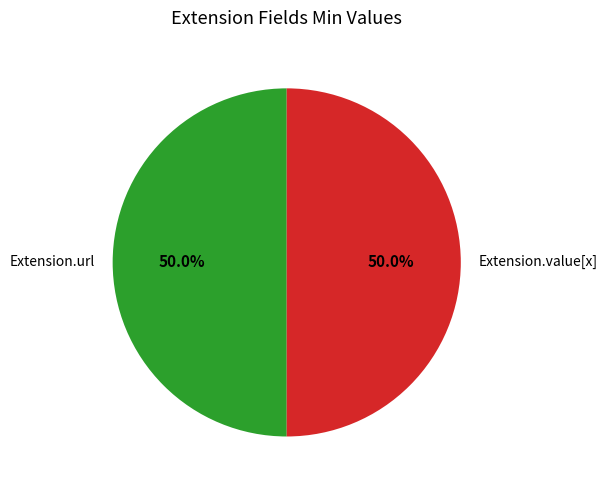

What percentage is NOT represented by Extension.url?

50.0%